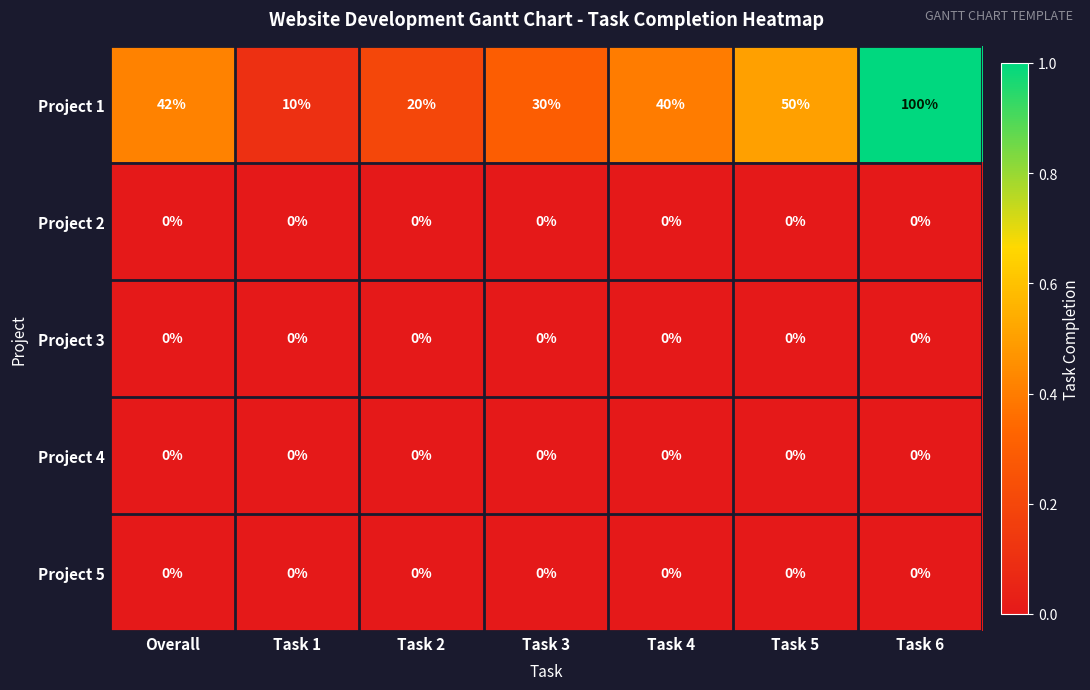

At which category is the sum across all series the highest?

Task 6